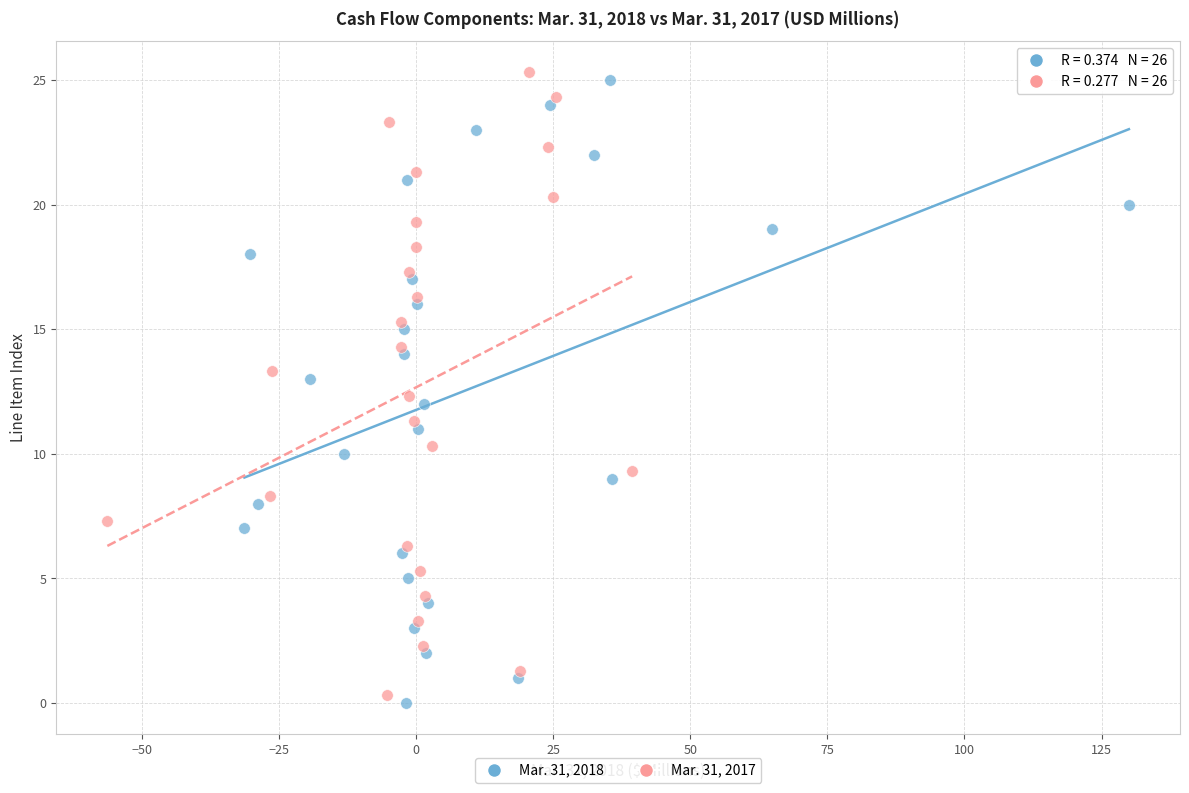

What are all the series names shown in the legend?

Mar. 31, 2018, Mar. 31, 2017